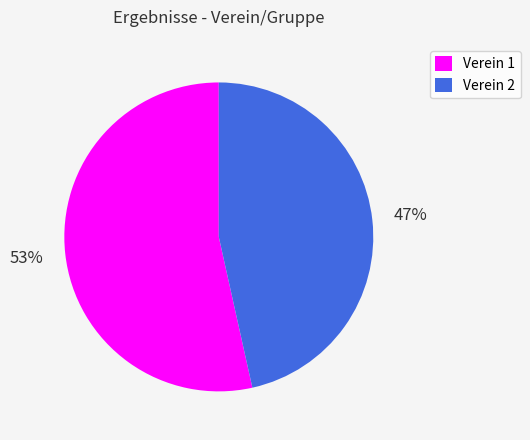

The Verein 1 slice represents 53% of the pie. True or false?

True